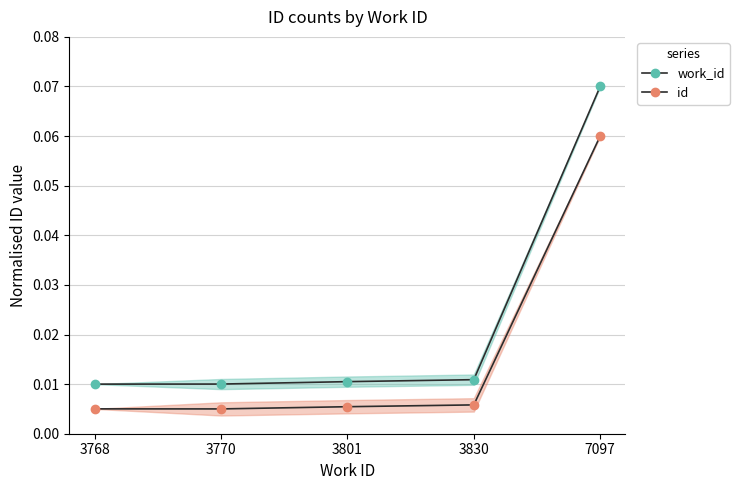

The work_id series shows 0.1 at 7097. True or false?

True